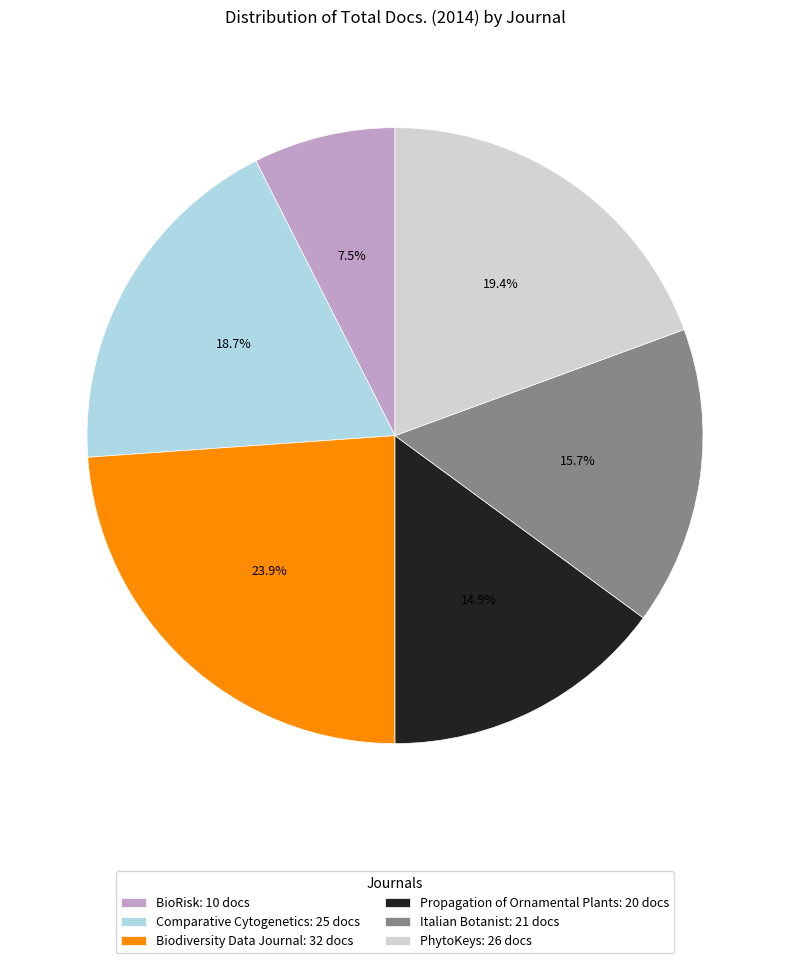

Is the sum of BioRisk and PhytoKeys greater than half?

No